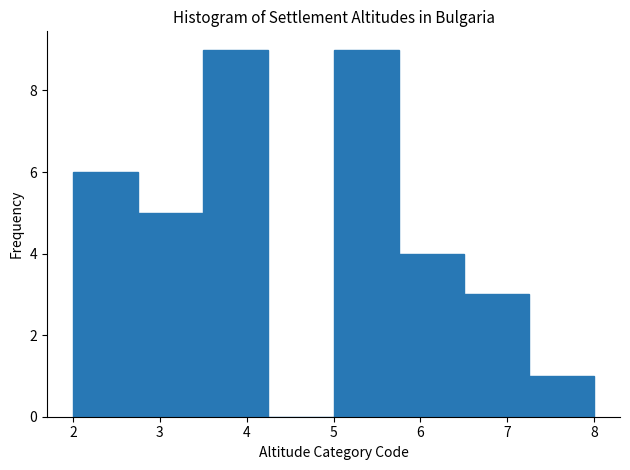

Reading left to right, list every bar in this chart as the range it spans on the x-axis followed by its height. Neither the bar edges nor the heights are printed on the chart, so give them approximately, as read against the axes.

2.00 to 2.75: 6
2.75 to 3.50: 5
3.50 to 4.25: 9
4.25 to 5.00: 0
5.00 to 5.75: 9
5.75 to 6.50: 4
6.50 to 7.25: 3
7.25 to 8.00: 1